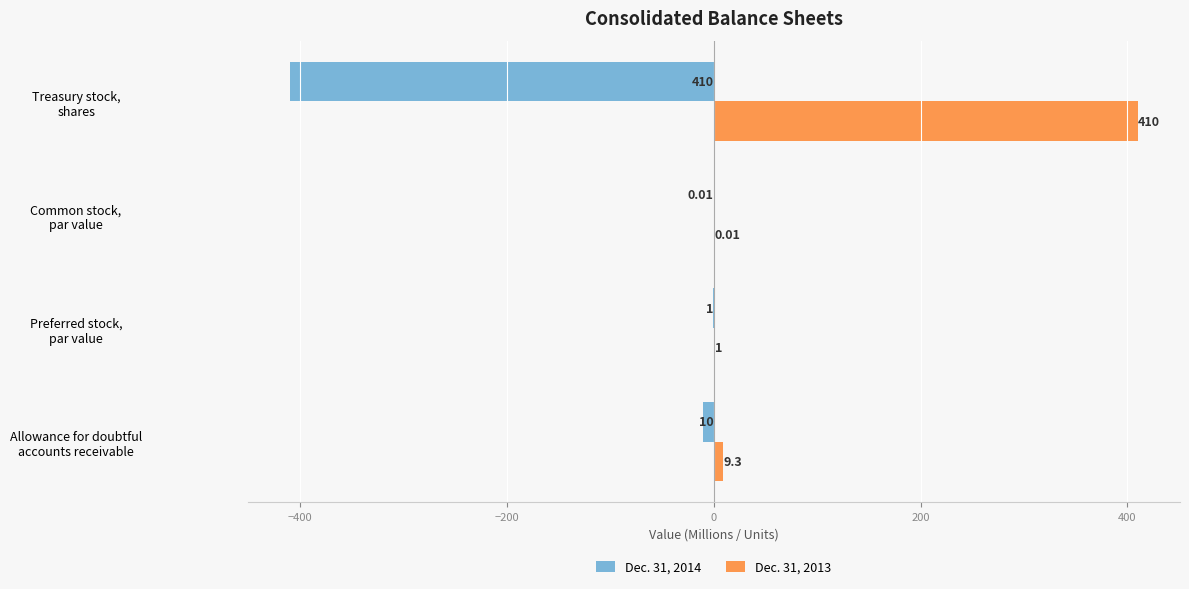

Which series has the largest total across all categories?

Dec. 31, 2013